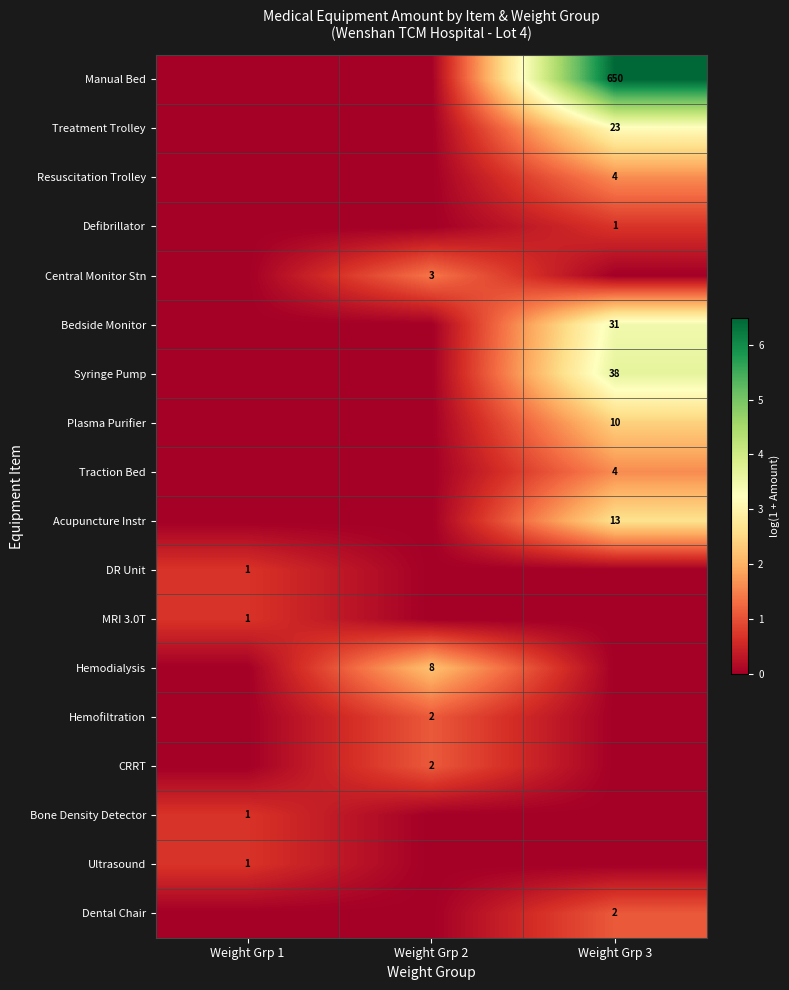

The Dental Chair series shows 3 at Weight Grp 3. True or false?

False